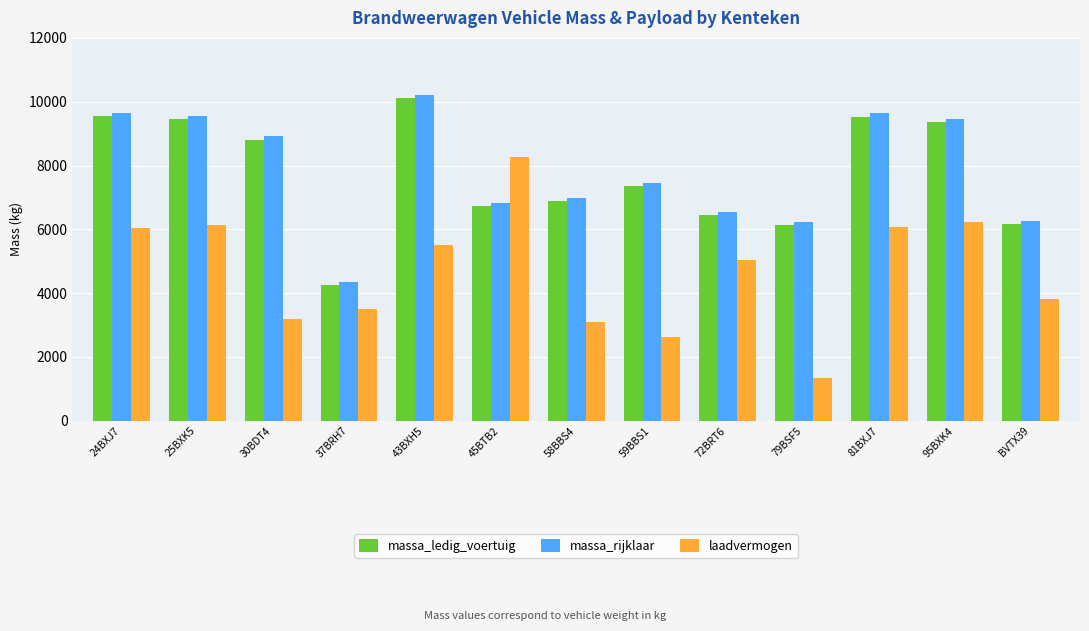

What position from the right is 58BBS4?

7